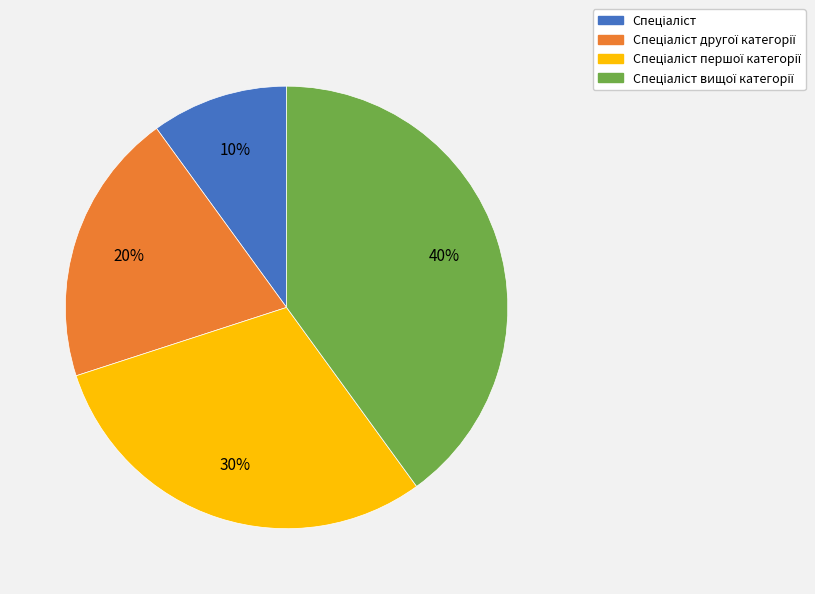

Is there a majority slice in this chart?

No